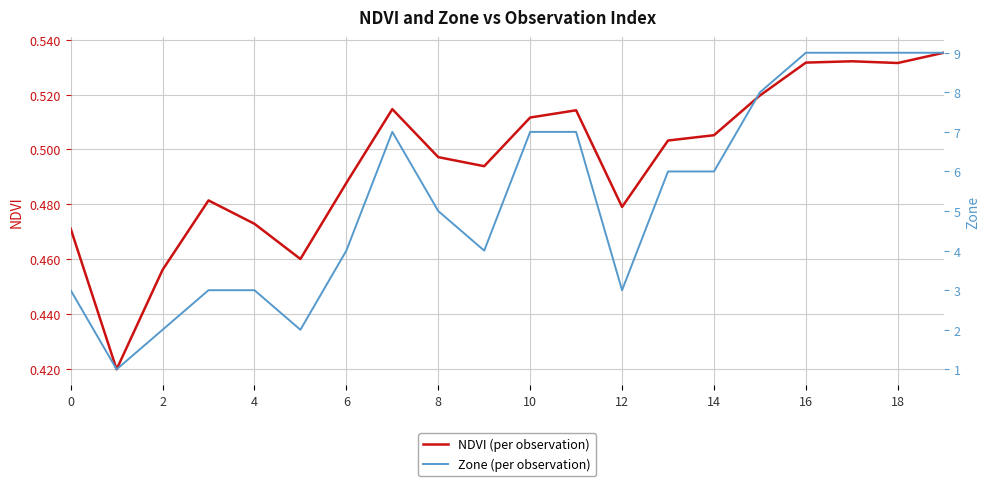

What is the average value of the NDVI (per observation) series?

0.5